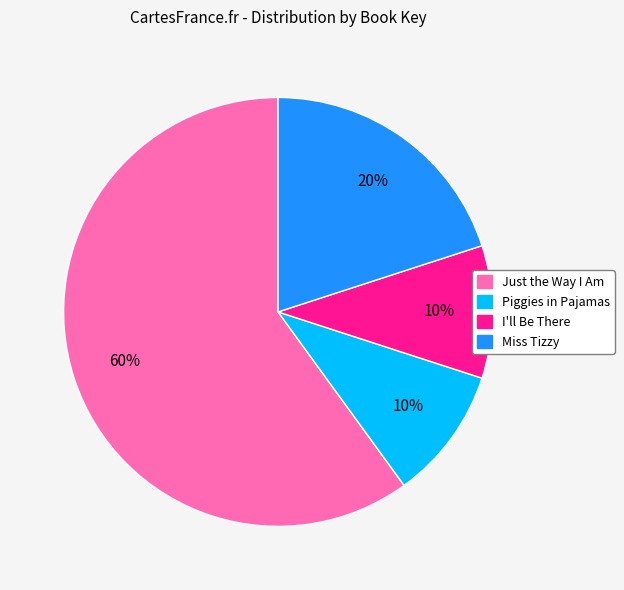

Is there a majority slice in this chart?

Yes